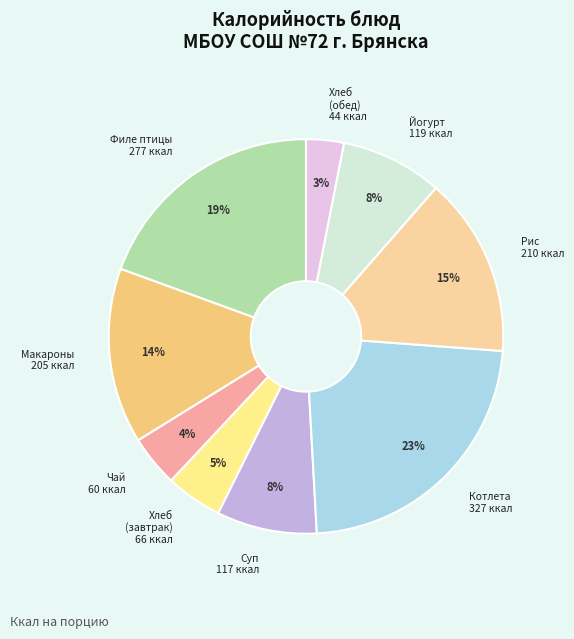

How many segments does this pie chart have?

9